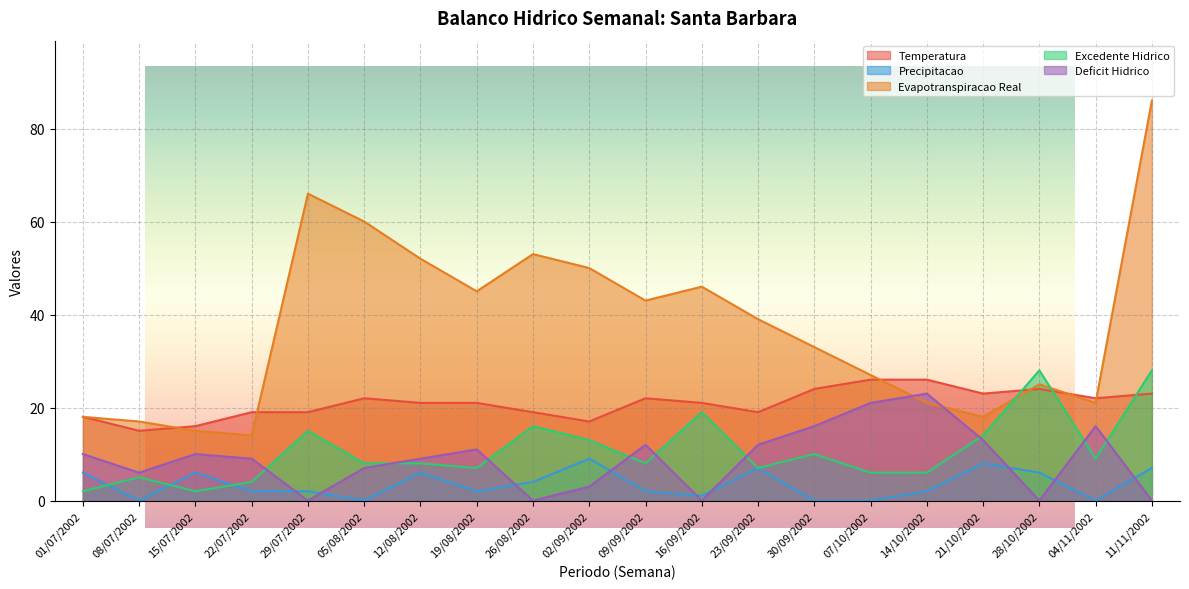

Where is the first local maximum for Temperatura?

05/08/2002